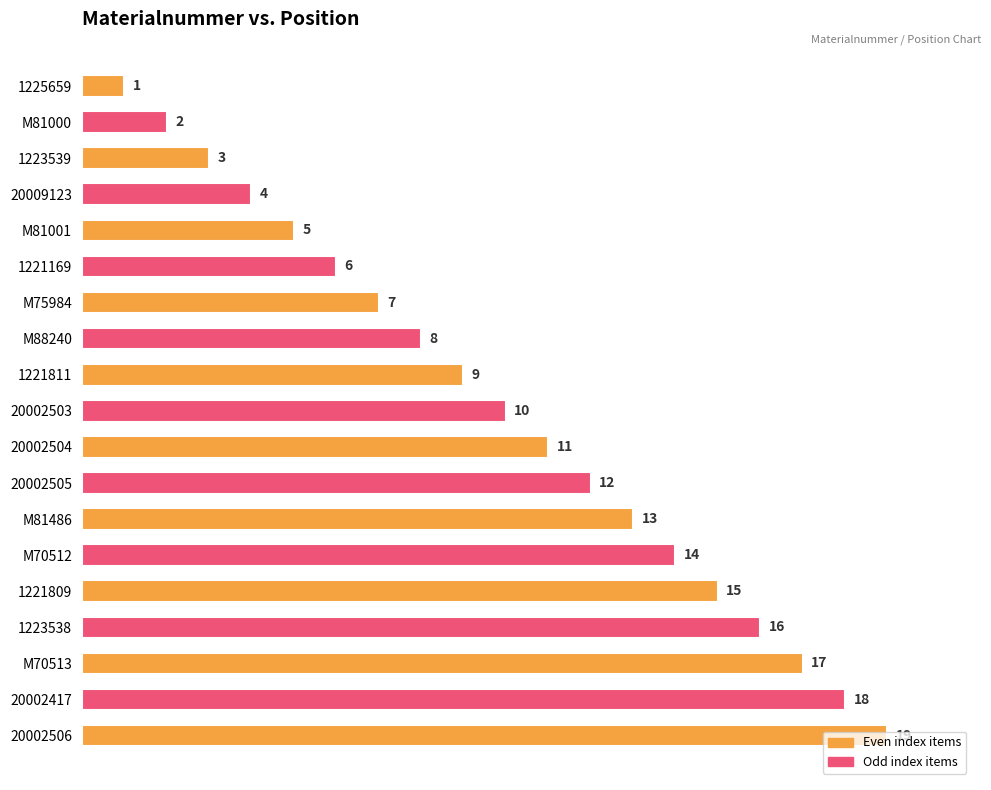

What is the difference between the second highest and second lowest values?

16